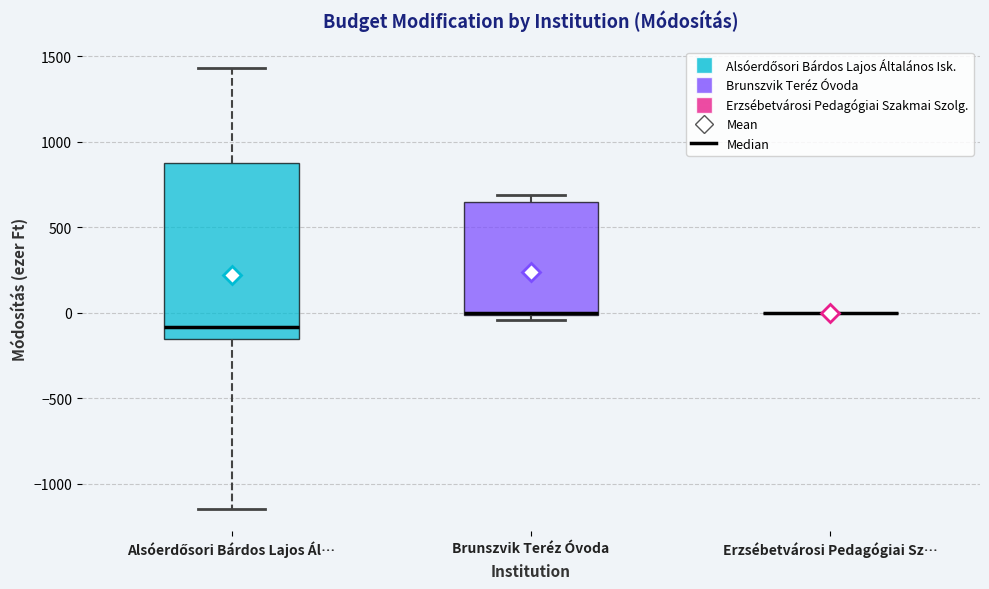

Reading left to right, read every box against the y-axis: the position of its median line, the range the box covers, and the ends of its whiskers. The values are not printed on the chart, so give them approximately, as read against the axis.

Alsóerdősori Bárdos Lajos Ál…: median -100, box -150 to 850, whiskers -1150 to 1450
Brunszvik Teréz Óvoda: median 0 (drawn on the box's lower edge), box 0 to 650, whiskers -50 to 700
Erzsébetvárosi Pedagógiai Sz…: box collapsed to a line at 0, whiskers 0 to 0